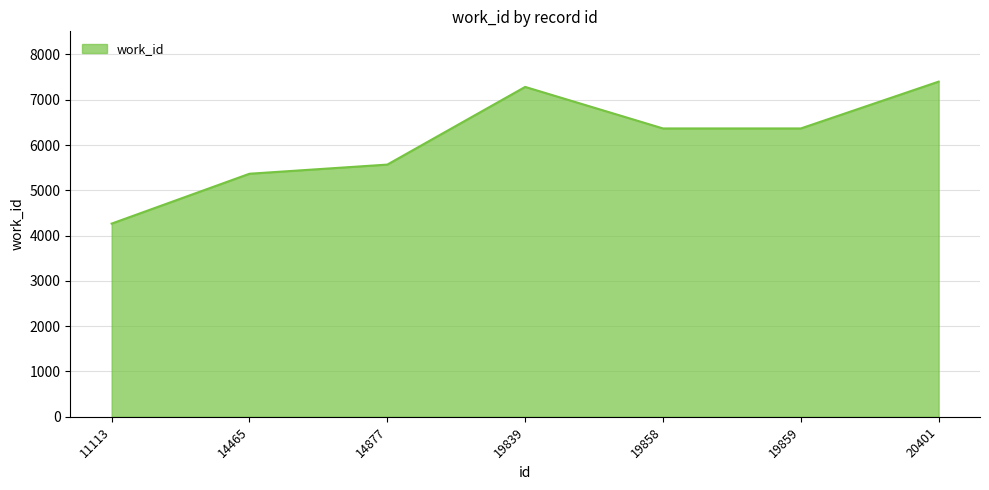

Reading left to right, list all the values displayed in this chart.

11113=4265	14465=5366	14877=5568	19839=7283	19858=6366	19859=6366	20401=7400